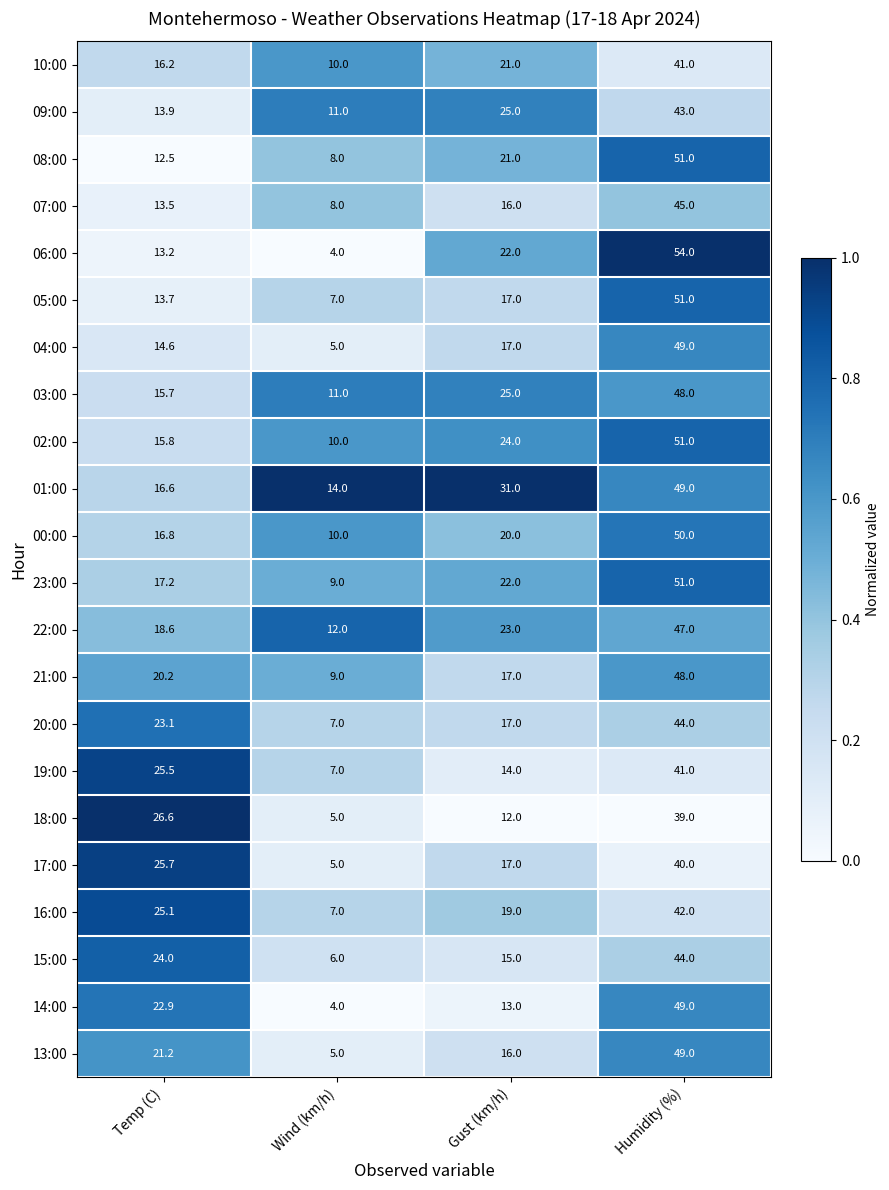

Which category has the highest value in the 14:00 series?

Humidity (%)